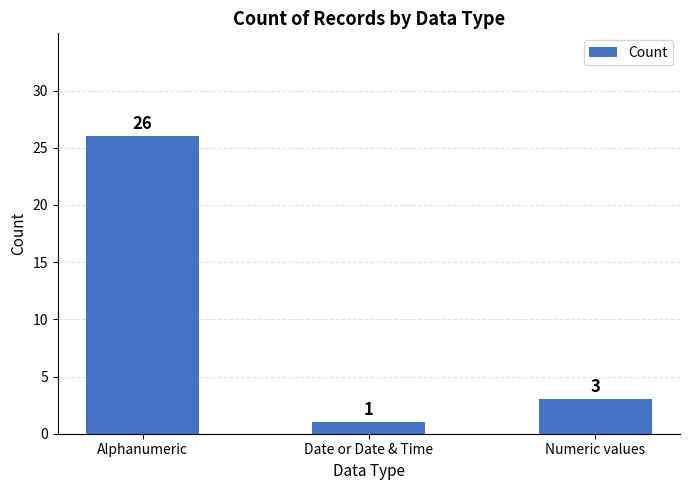

What is the difference between the maximum and minimum values?

25